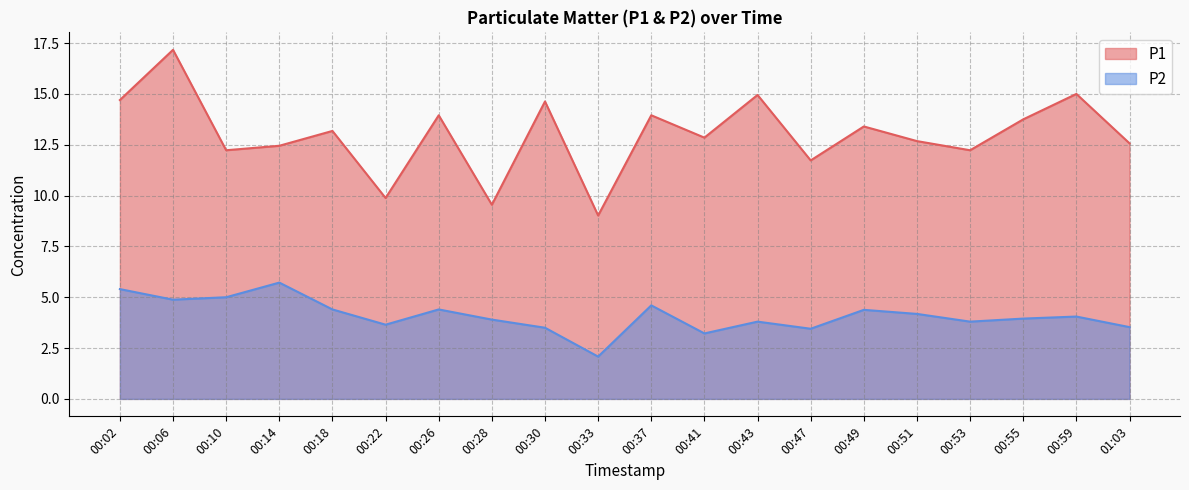

At which category does the chart reach its peak across all series?

00:06